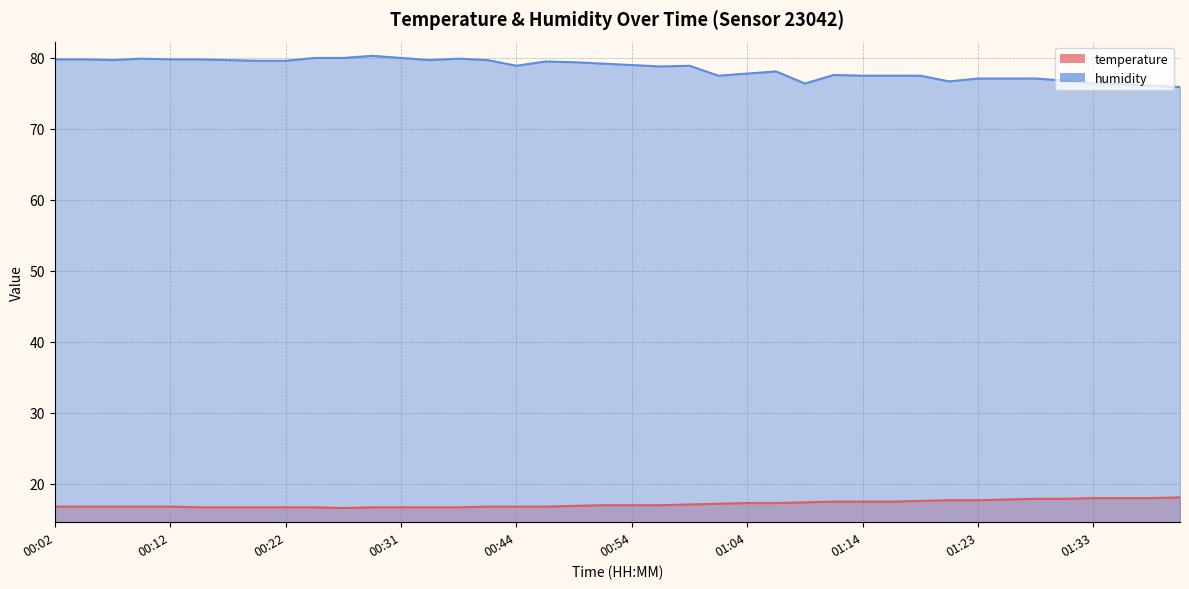

Rank the categories by temperature value from lowest to highest.

00:27, 00:14, 00:17, 00:19, 00:22, 00:24, 00:29, 00:31, 00:34, 00:36, 00:02, 00:04, 00:07, 00:09, 00:12, 00:39, 00:44, 00:46, 00:49, 00:51, 00:54, 00:56, 00:59, 01:01, 01:04, 01:06, 01:09, 01:11, 01:14, 01:16, 01:18, 01:21, 01:23, 01:26, 01:28, 01:31, 01:33, 01:36, 01:38, 01:41